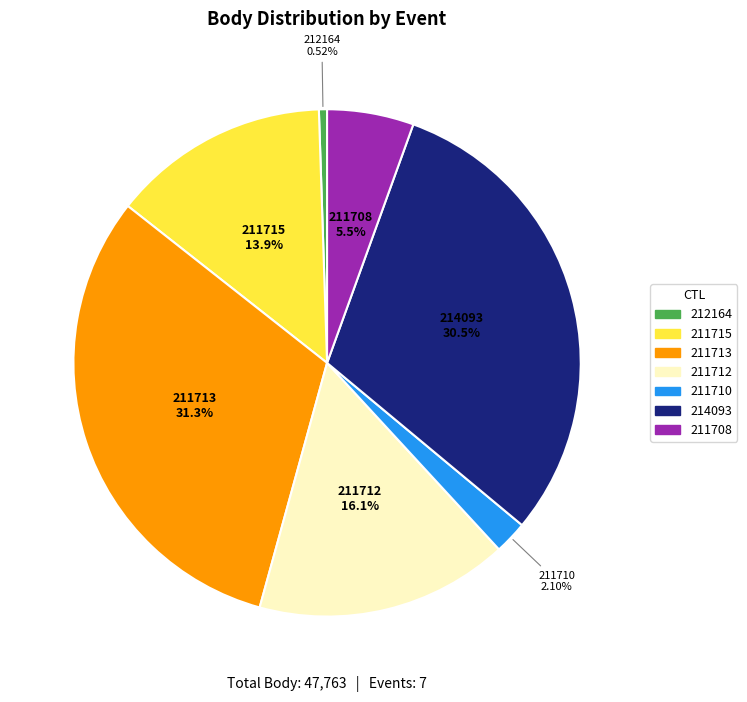

What percentage is the 211710 slice, to the nearest percent?

2%